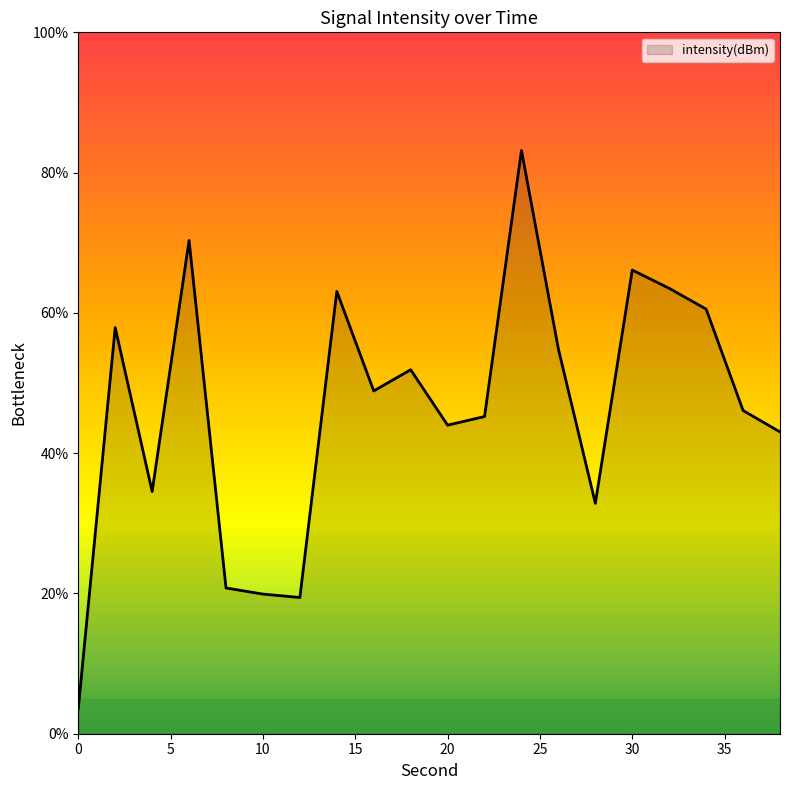

What is the difference between the maximum and minimum values?

79.6